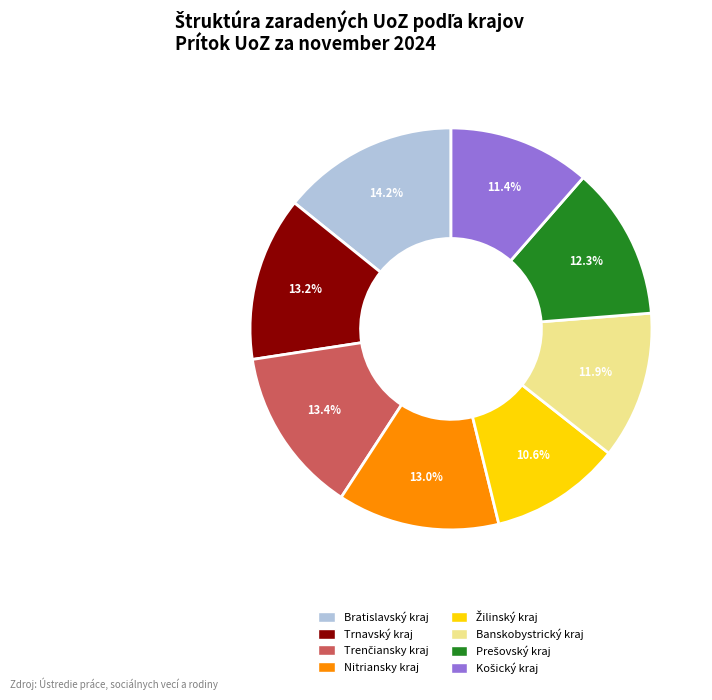

Which slice is the largest?

Bratislavský kraj